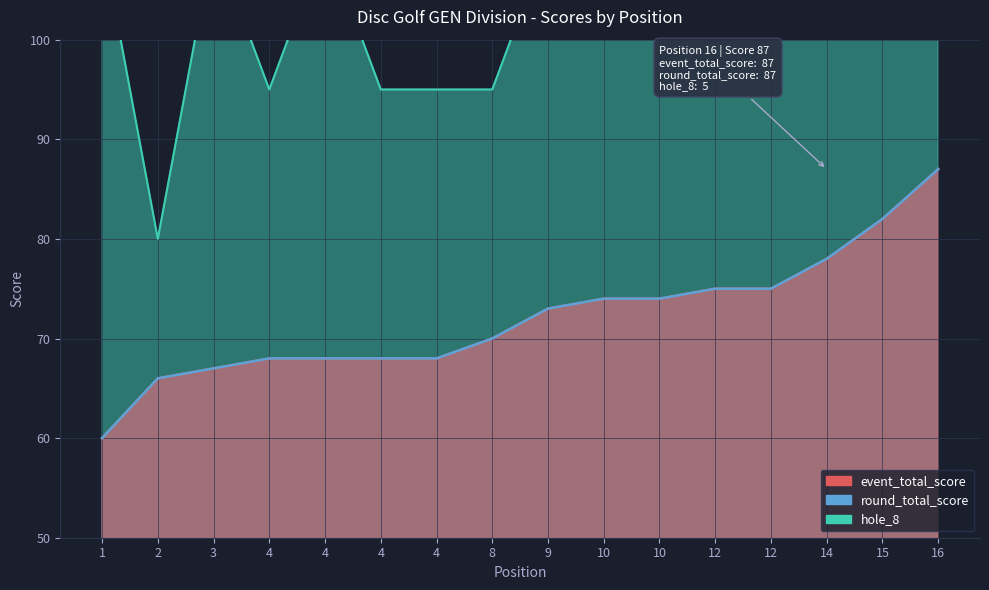

What is the sum of the hole_8 values at 14 and 1?

220